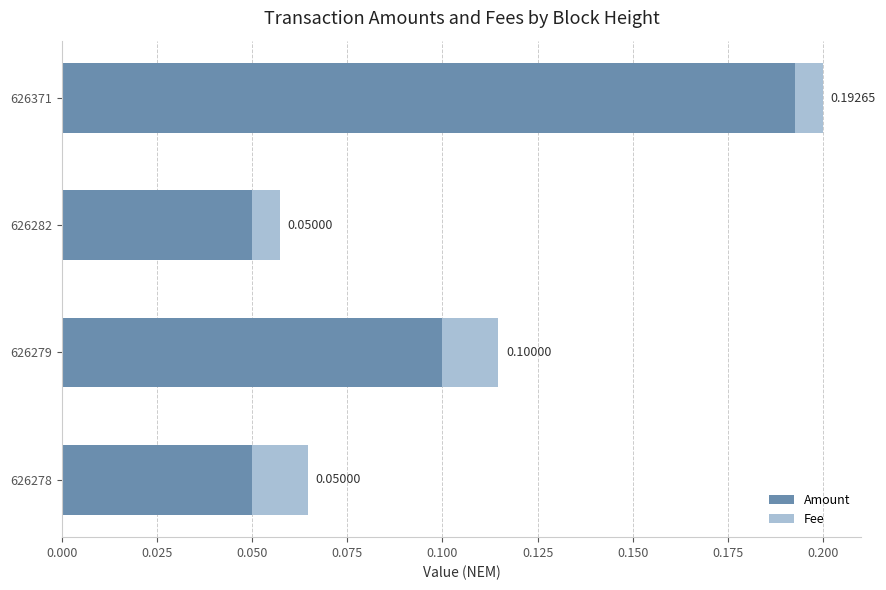

What is the sum of all Amount values?

0.4